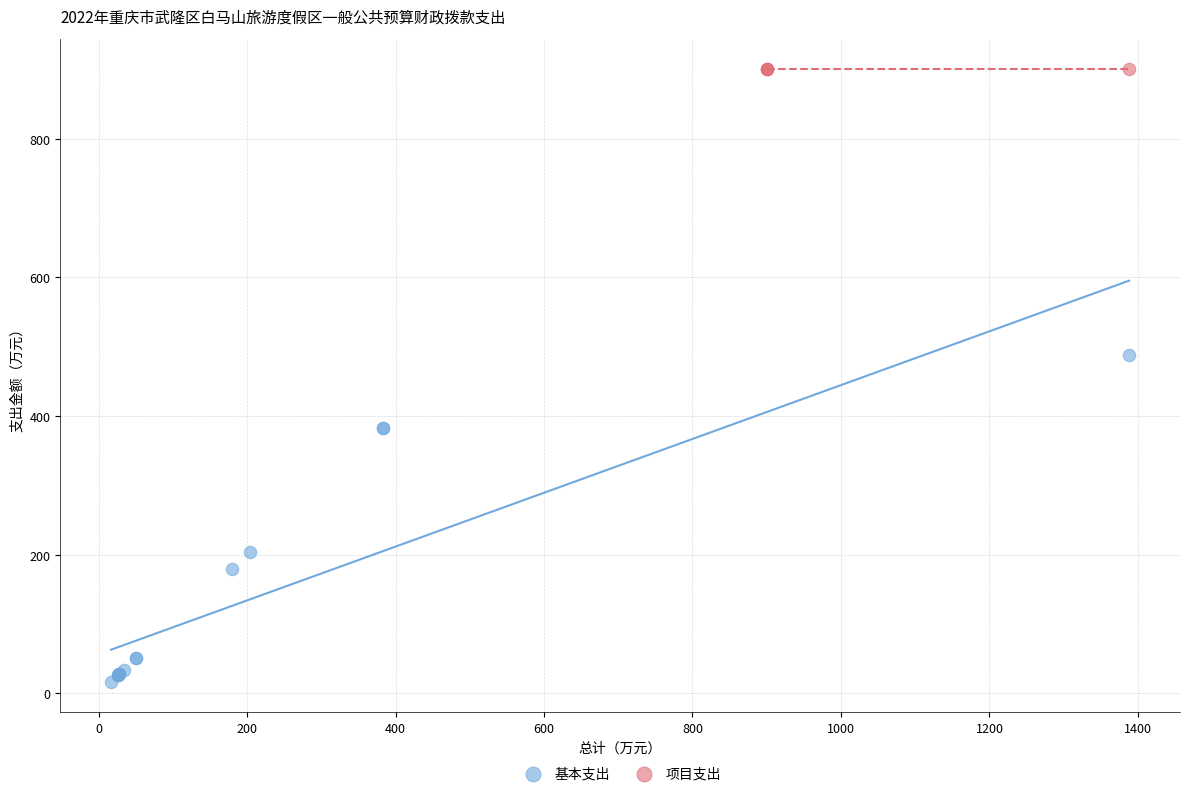

Which series reaches the minimum Y coordinate?

基本支出